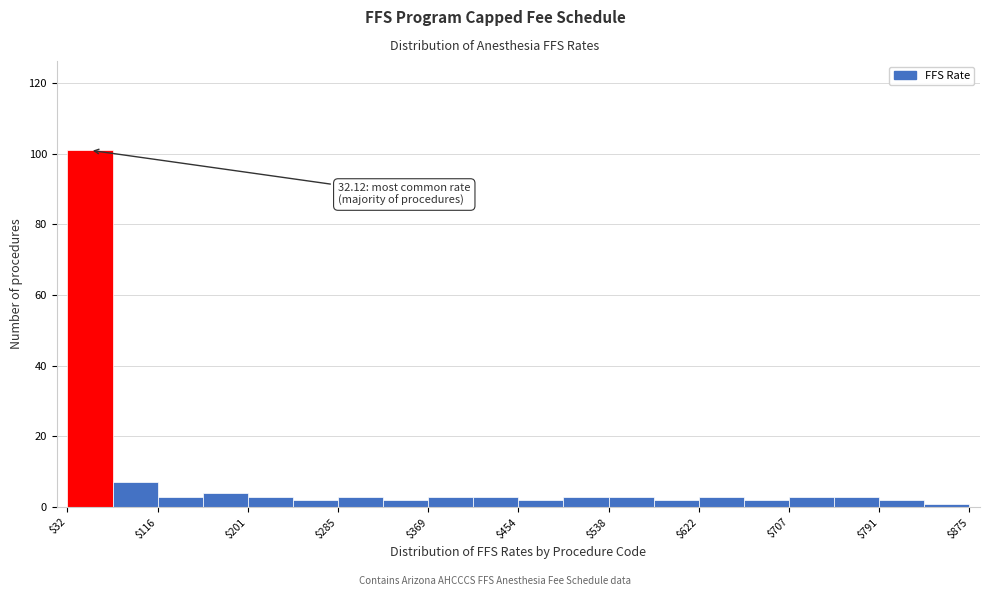

Over which range of the x-axis is the bar tallest?

30 to 70